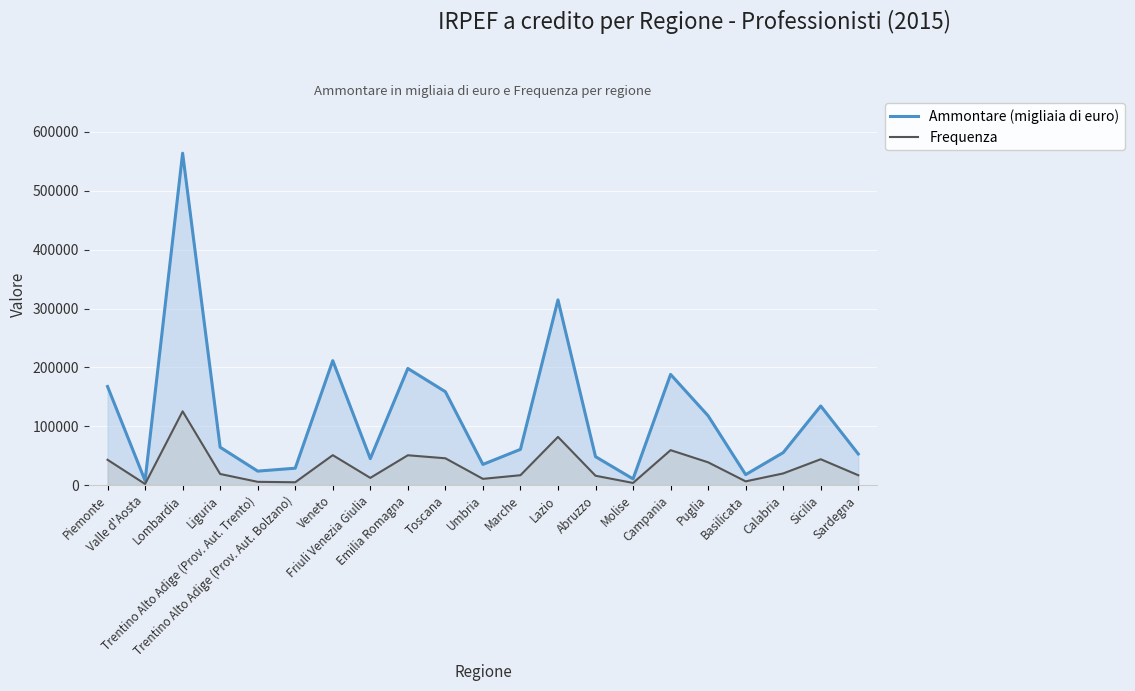

True or false: Frequenza has a value of 42998 at Piemonte.

True